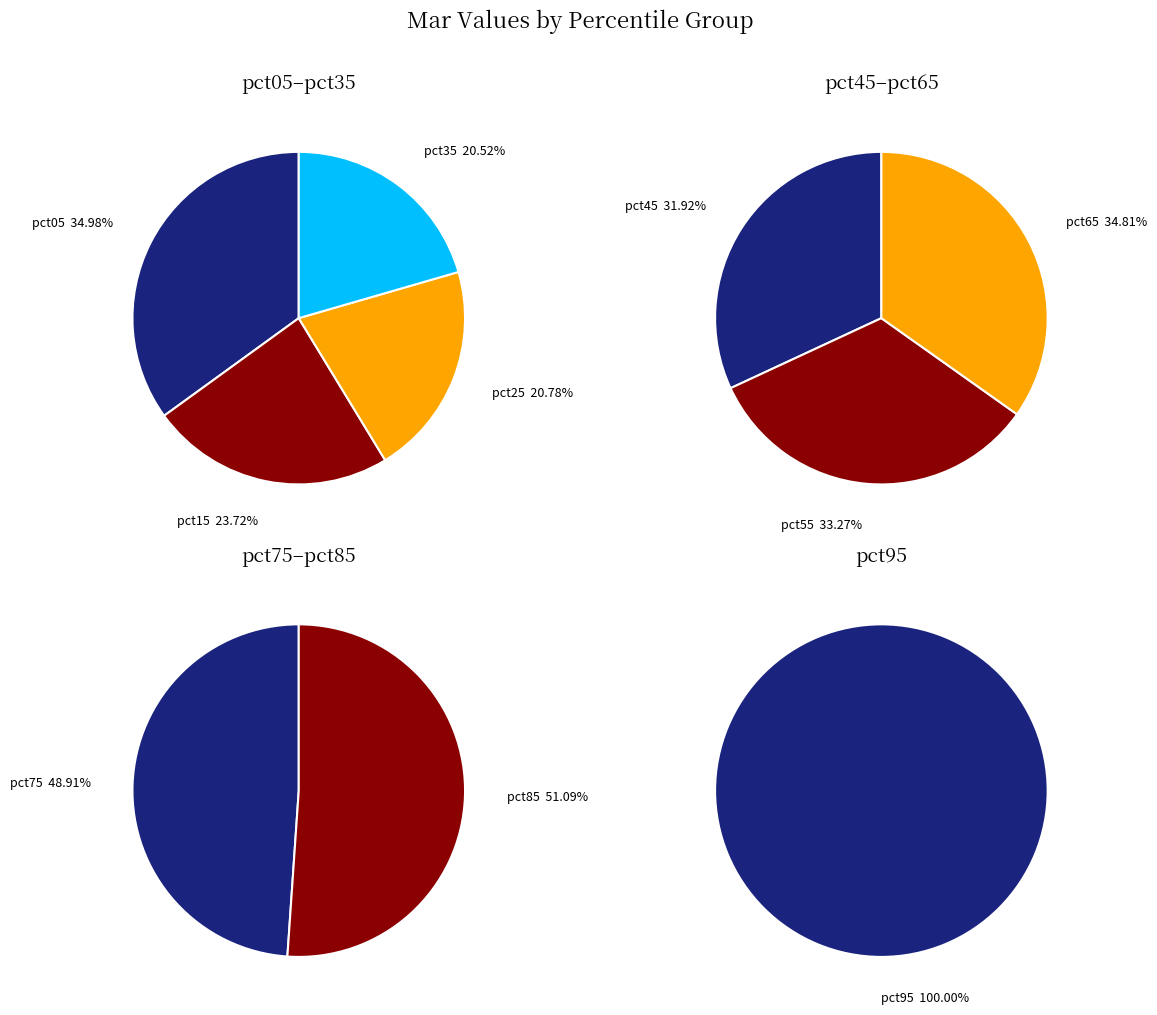

Does pct45 represent more than half of the total?

No